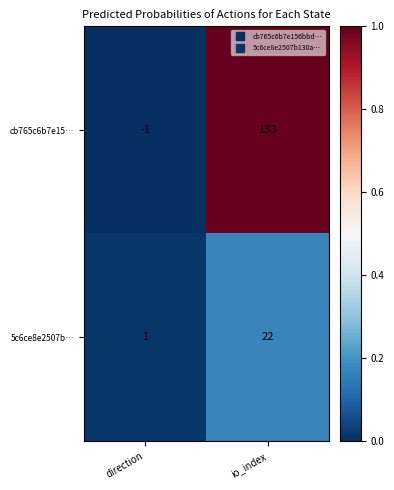

True or false: 5c6ce8e2507b… has a value of 11 at io_index.

False